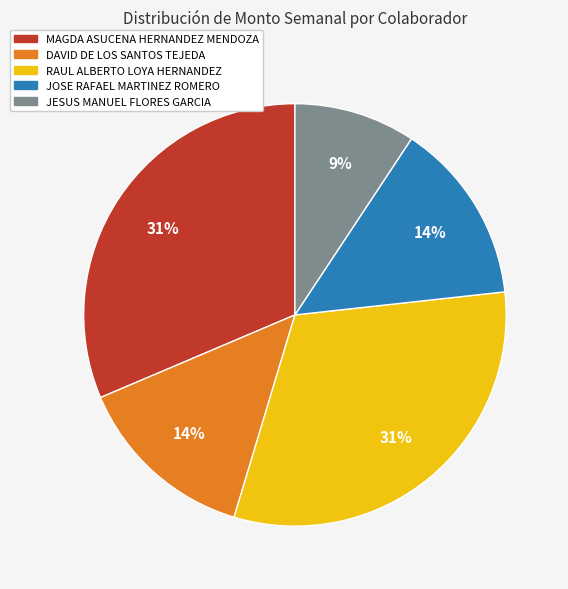

Which category has the smallest portion of the pie?

JESUS MANUEL FLORES GARCIA